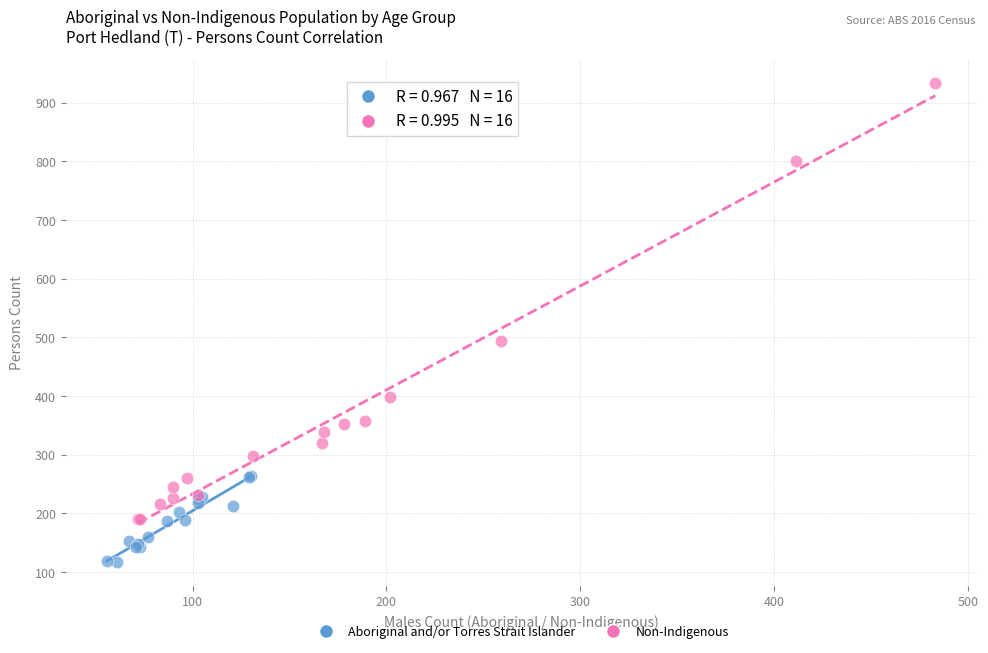

Which series contains the lowest Y value?

Aboriginal and/or Torres Strait Islander